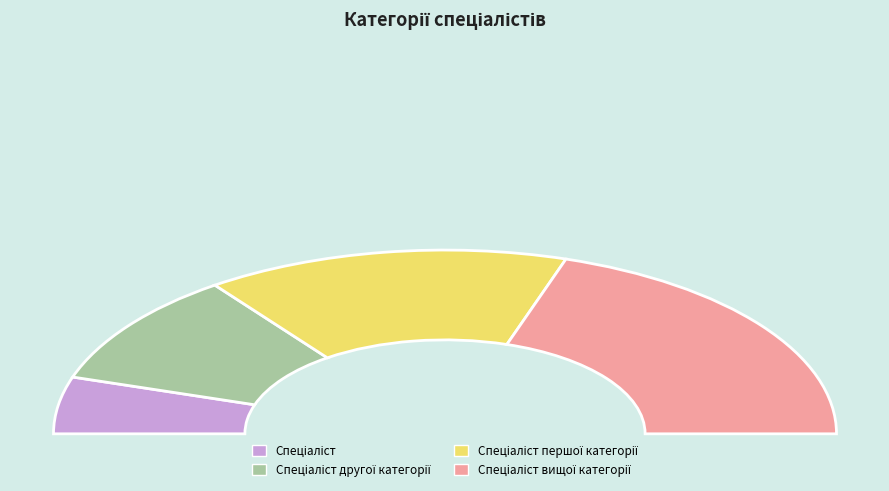

Between Спеціаліст першої категорії and Спеціаліст другої категорії, which is larger?

Спеціаліст першої категорії